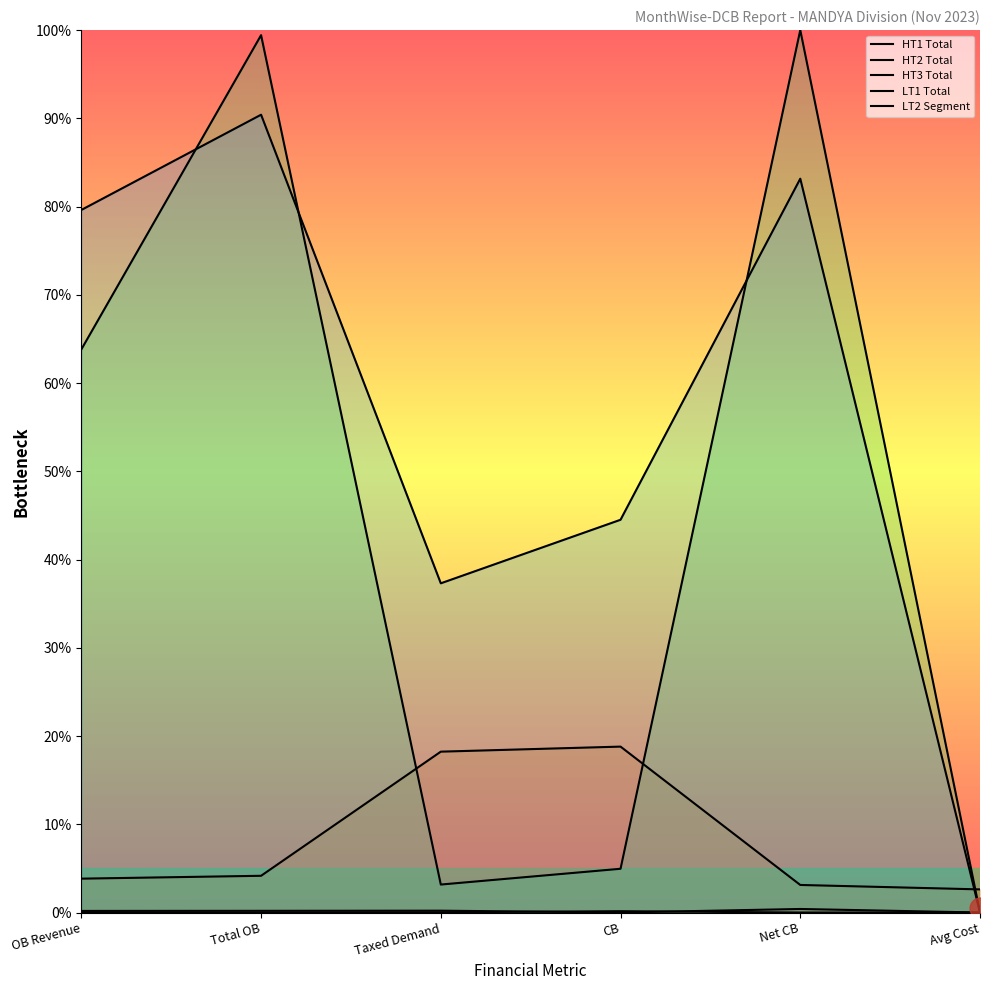

What position from the right is CB?

3